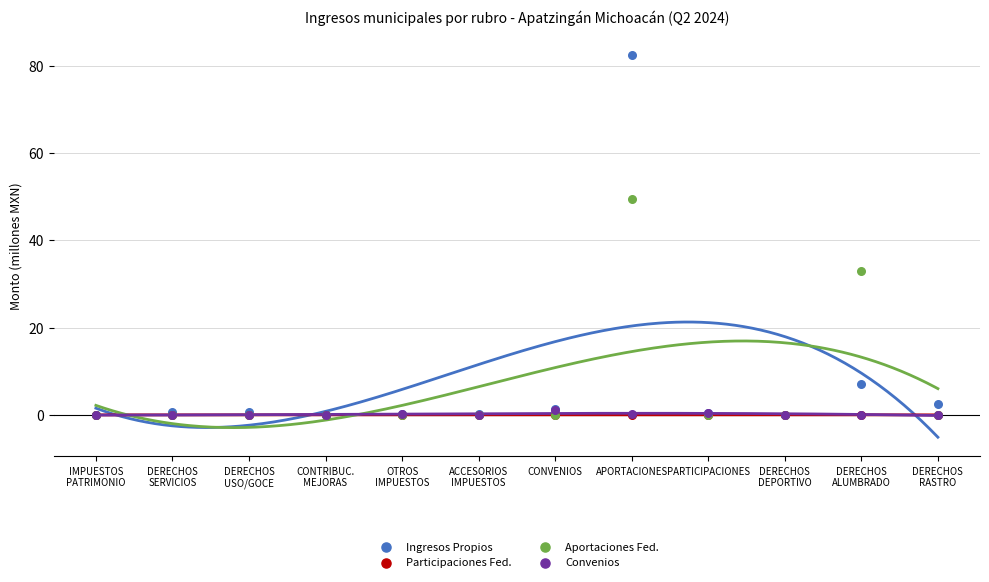

In the Aportaciones Fed. series, what Y value is closest to 24?

33.0